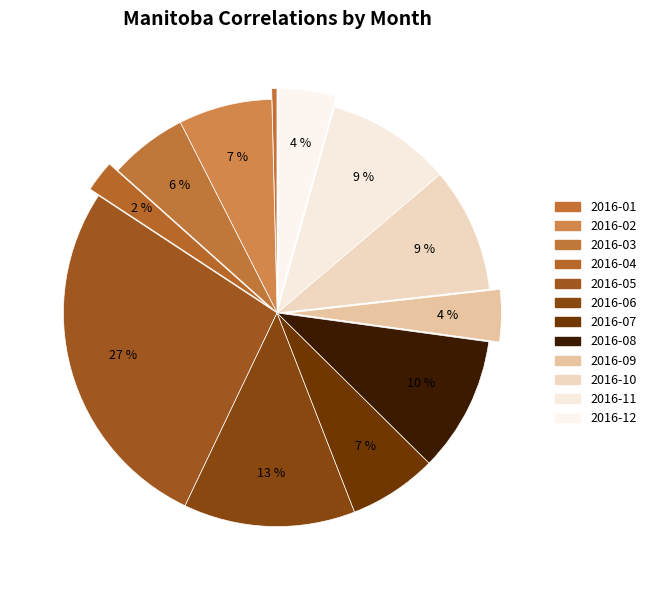

Is there any slice that represents more than half of the pie?

No